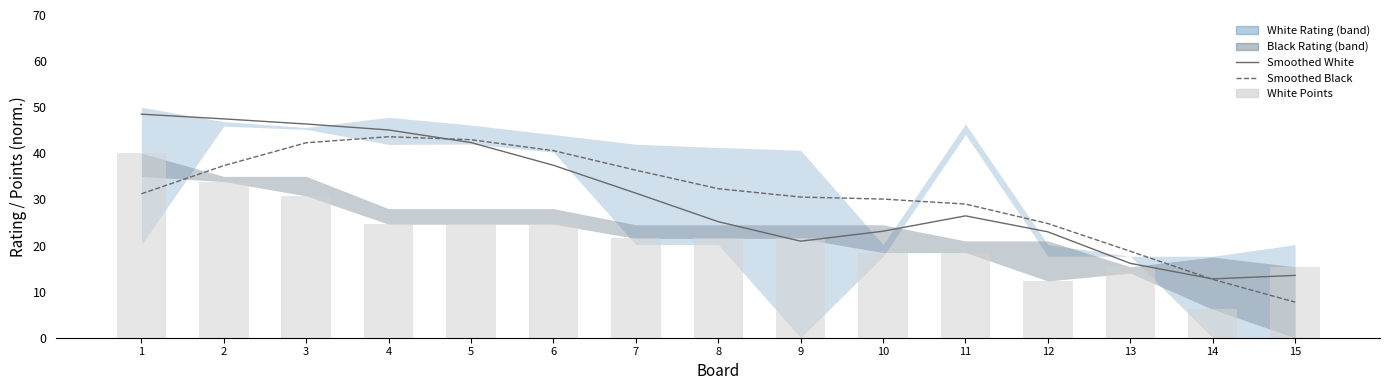

At which label is Black Points closest to 25?

12